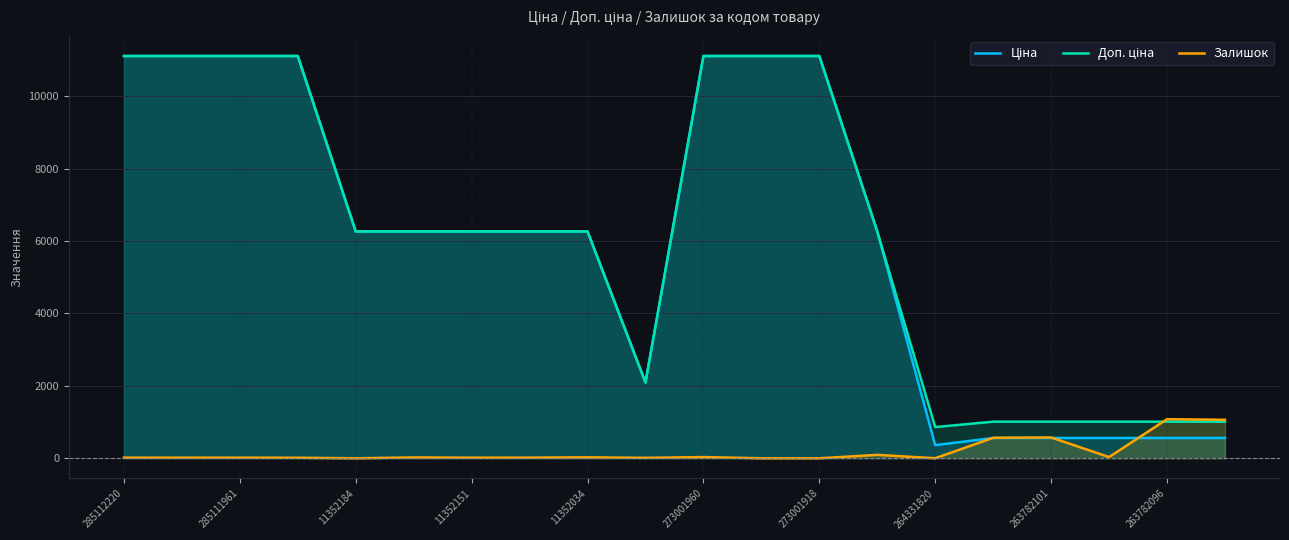

How many lines are shown in the chart?

3